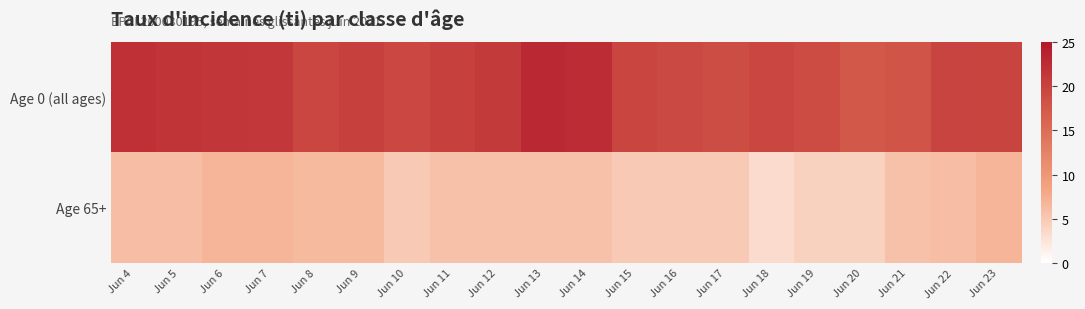

Between Jun 16 and Jun 13, which is larger?

Jun 13